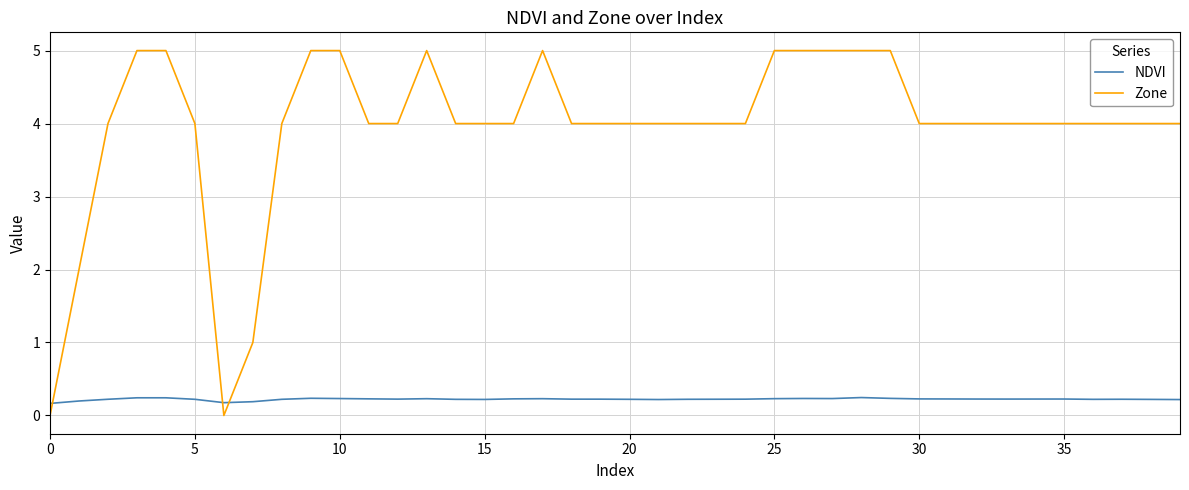

What is the lowest value of the NDVI series?

0.2